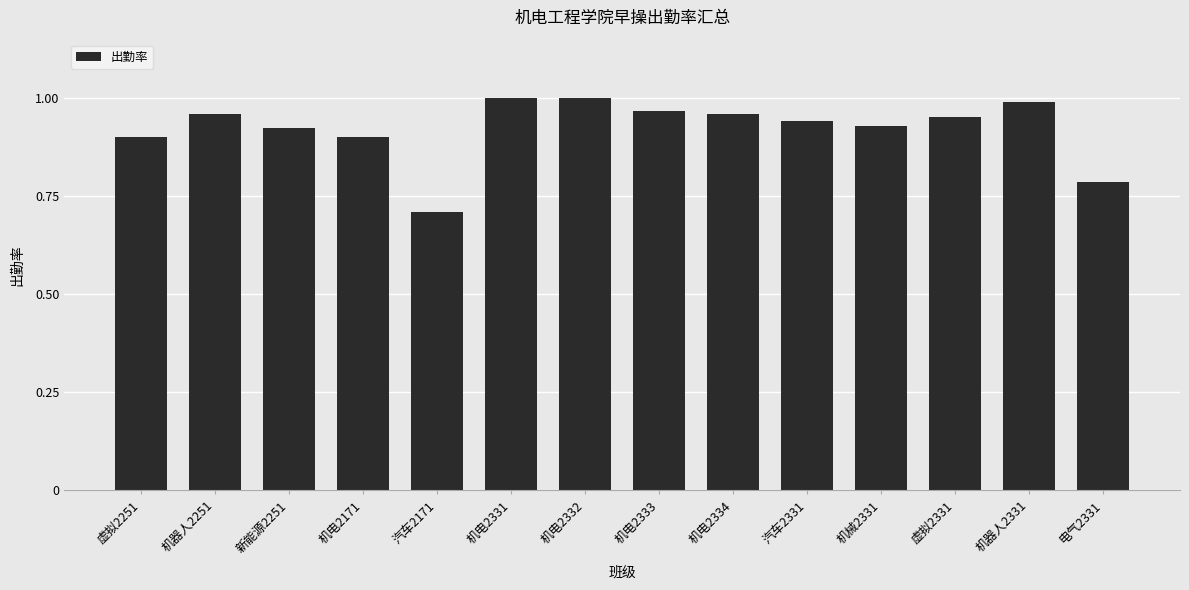

What is the minimum value shown in the chart?

0.7